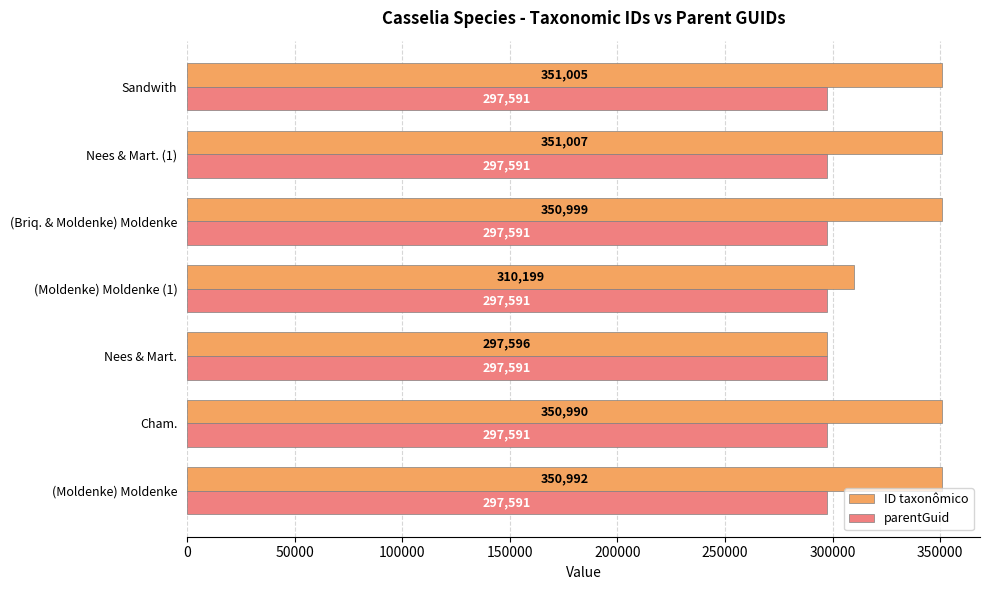

What is the average value of the ID taxonômico series?

337541